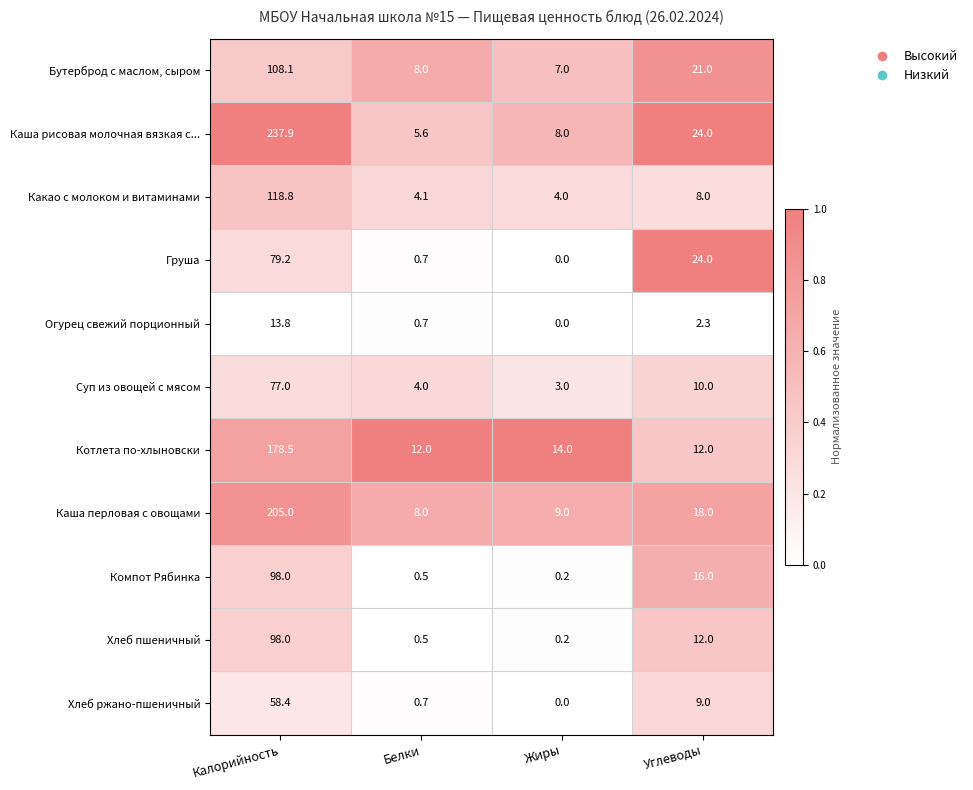

At which label does Компот Рябинка first exceed 16?

Калорийность